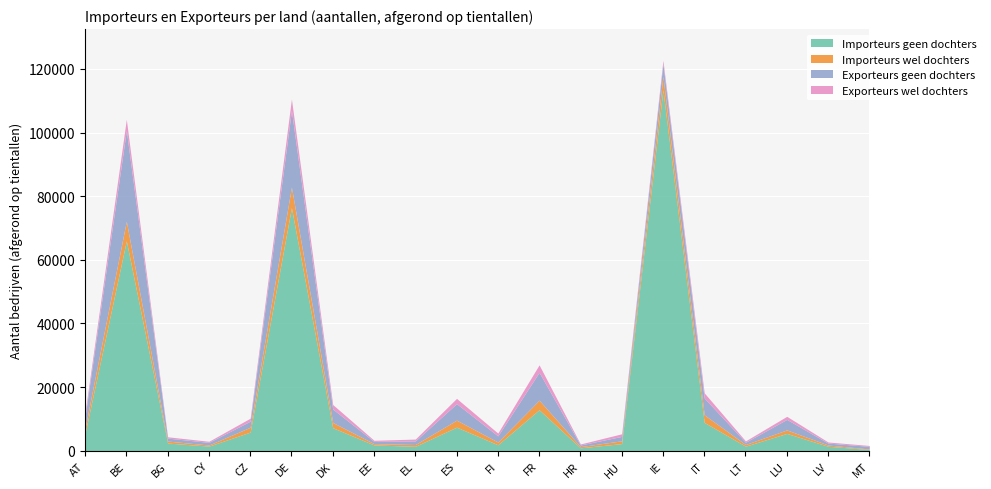

Reading right to left, list all the values displayed in this chart.

Importeurs geen dochters: 380	1400	5440	1440	8900	113490	2240	910	12870	1870	7410	1380	1820	7230	76420	5860	1450	2410	65980	5470
Importeurs wel dochters: 170	390	1100	510	2390	4180	870	380	3020	860	2200	570	400	1640	6440	1510	340	620	6150	1650
Exporteurs geen dochters: 830	610	3310	720	5290	4030	1400	510	8750	1950	5190	1140	700	4240	24140	1920	840	930	28550	3710
Exporteurs wel dochters: 270	340	960	420	1620	1010	810	320	2350	870	1650	570	360	1410	3570	930	340	420	3480	1210